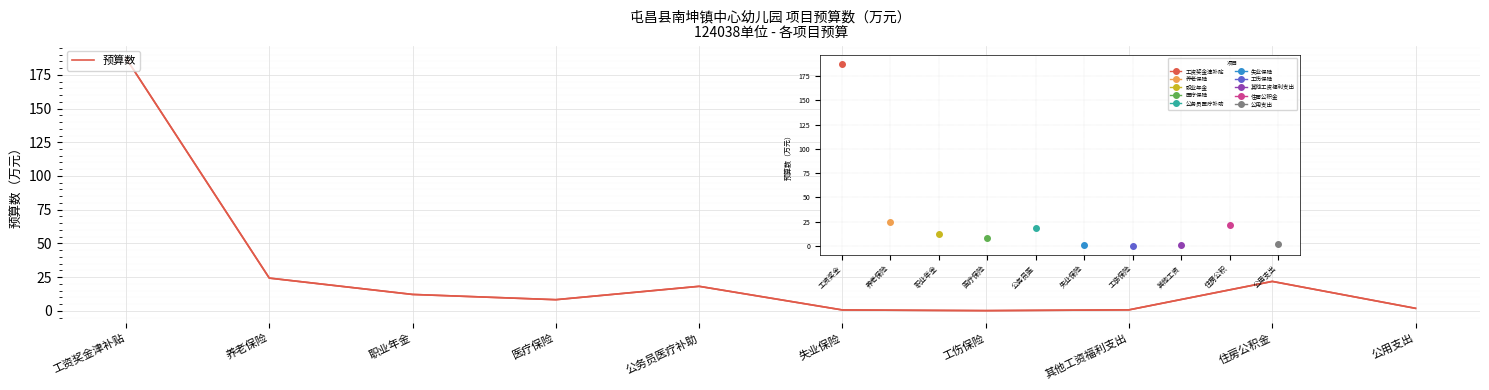

Is it true that the value at 工资奖金津补贴 is 267.7?

False